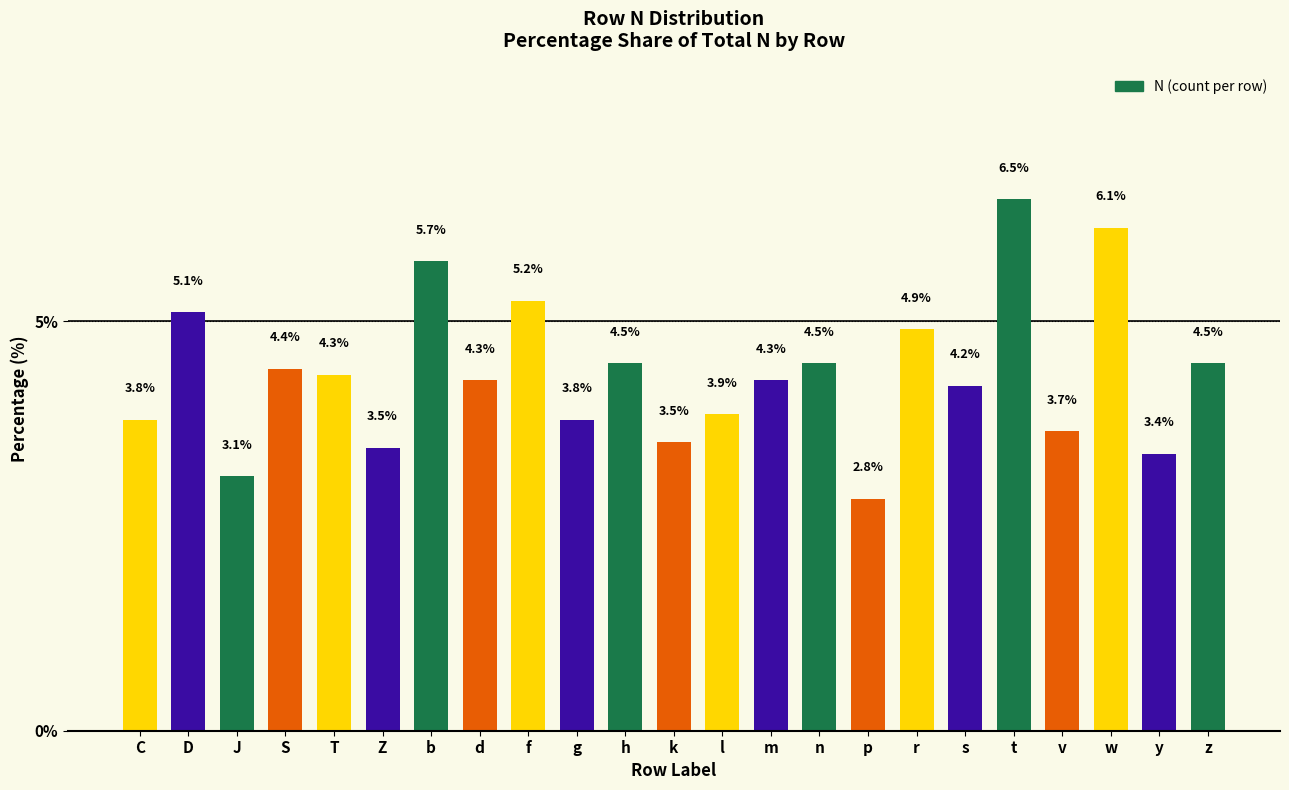

Approximately how many times larger is the value at S compared to h?

1.0